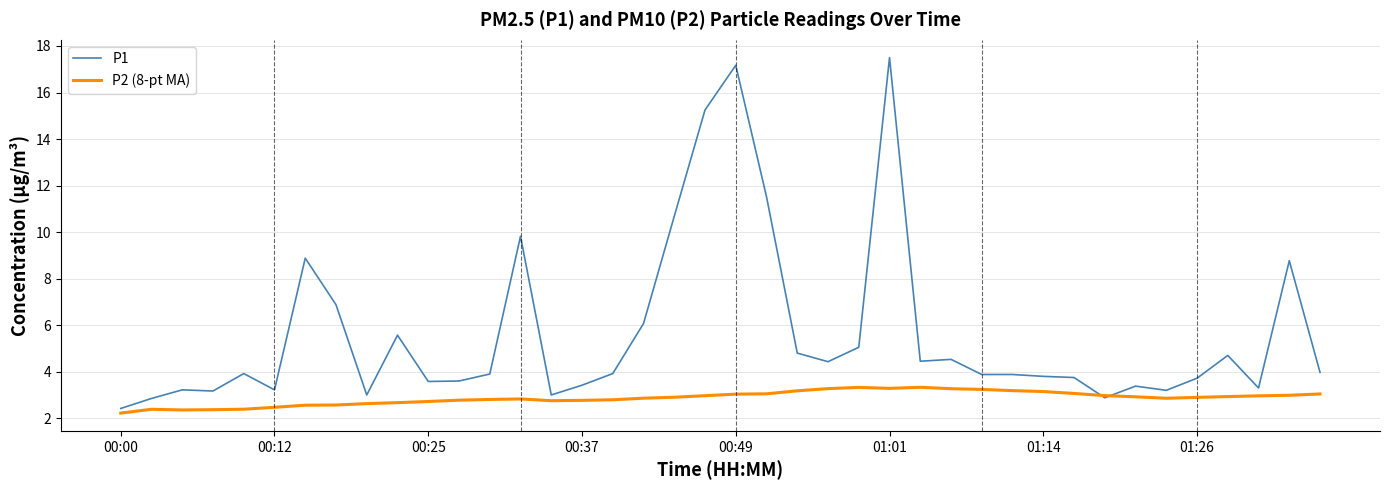

Which series has the largest total across all categories?

P1